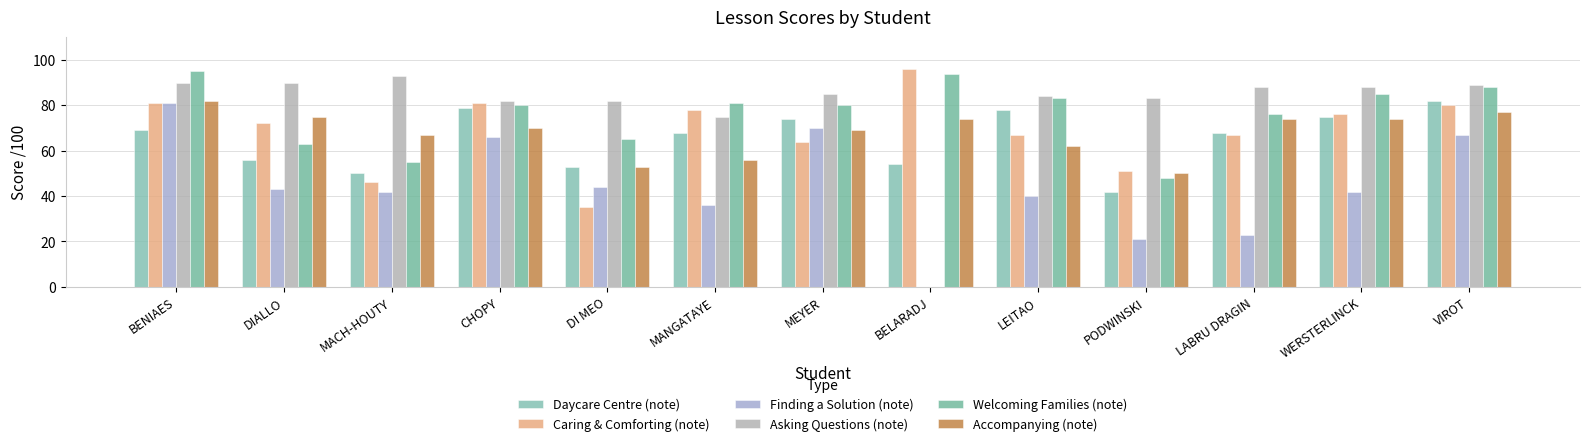

What is the sum of the Daycare Centre (note) values at BENIAES and CHOPY?

148